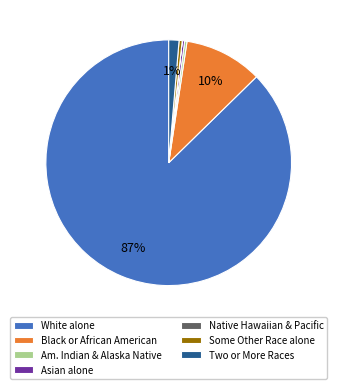

True or false: Black or African American accounts for 4% of the total.

False